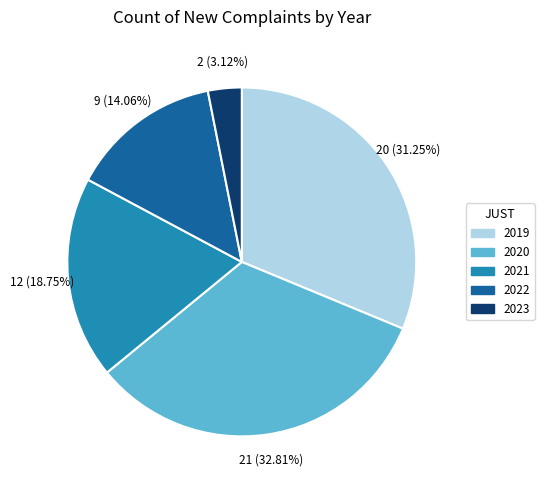

Does 2022 account for over 50% of the chart?

No